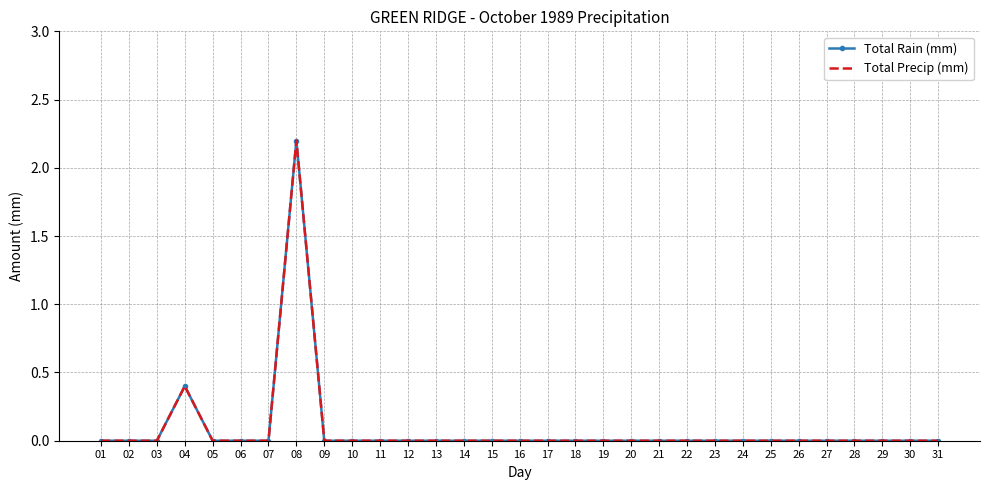

Count the number of categories in the chart.

31